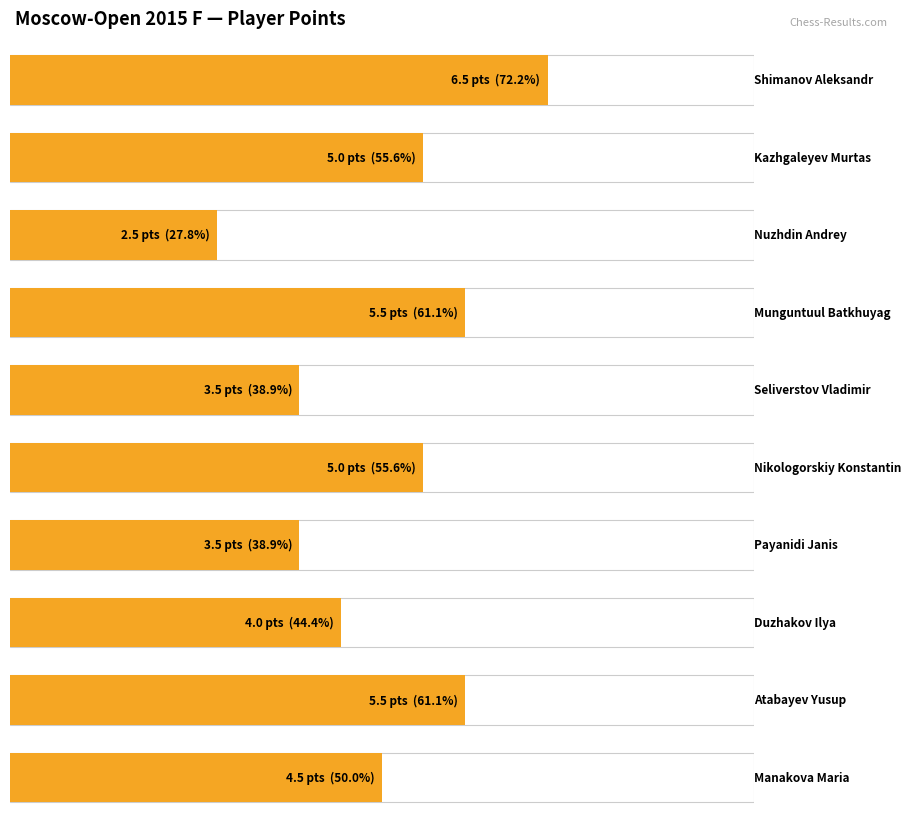

What position from the right is Nikologorskiy Konstantin?

5